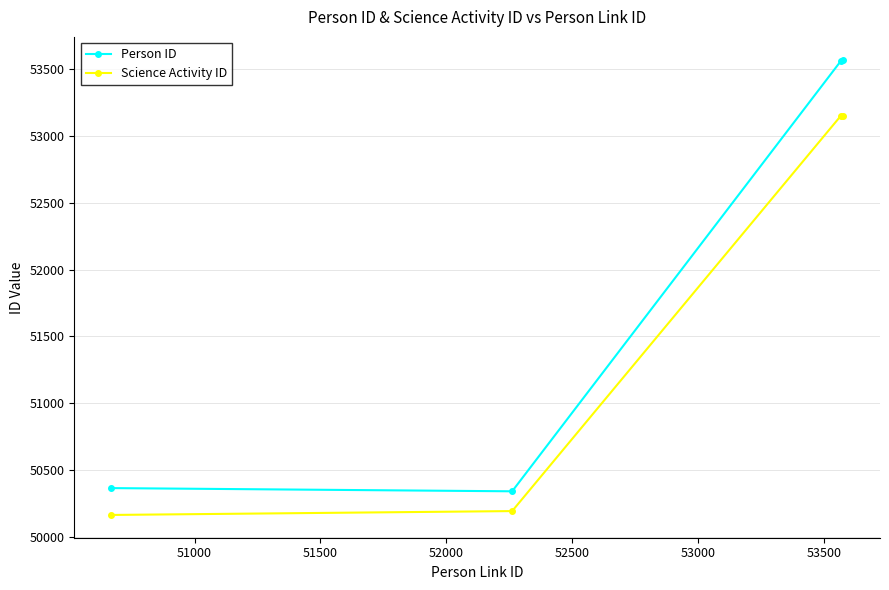

Which series has the widest spread of values?

Person ID